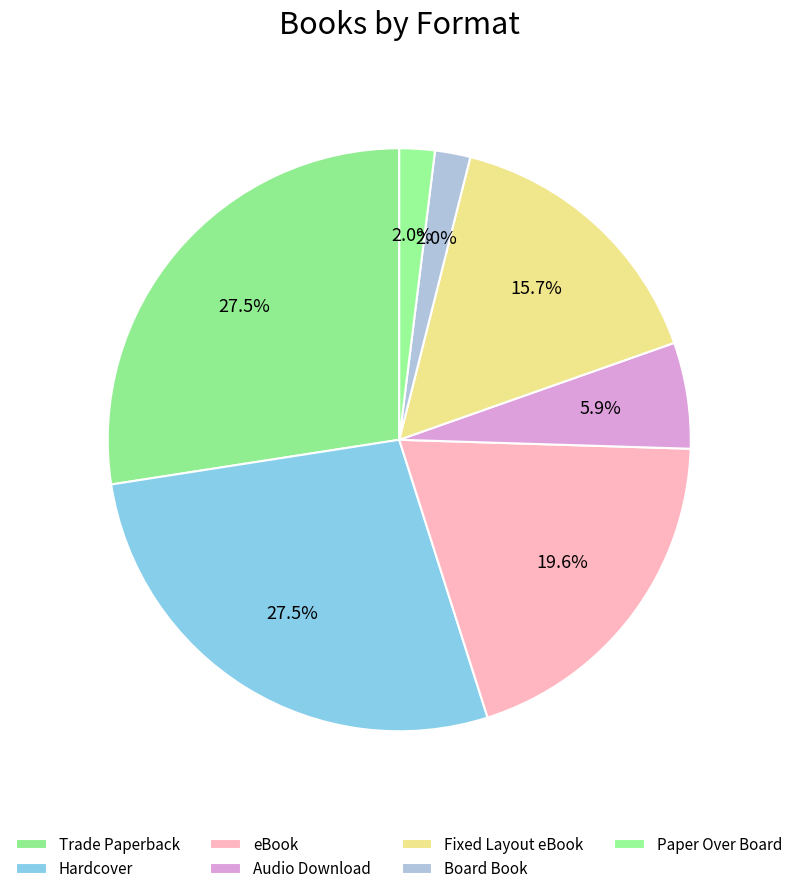

To the nearest percent, what percentage of the pie is Hardcover?

27%